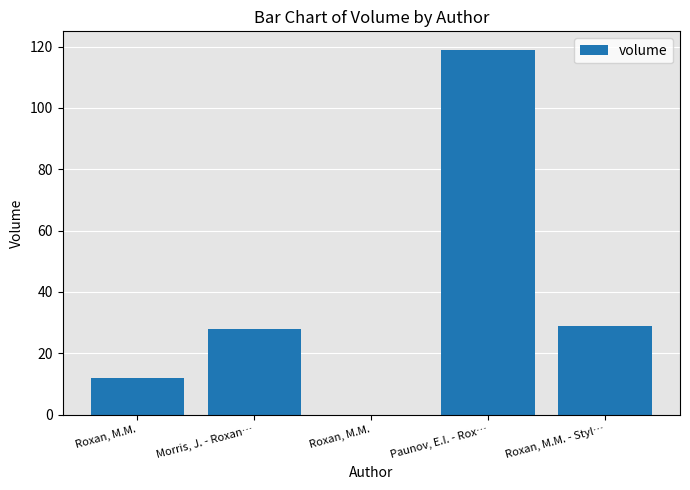

How many distinct data groups are displayed?

1